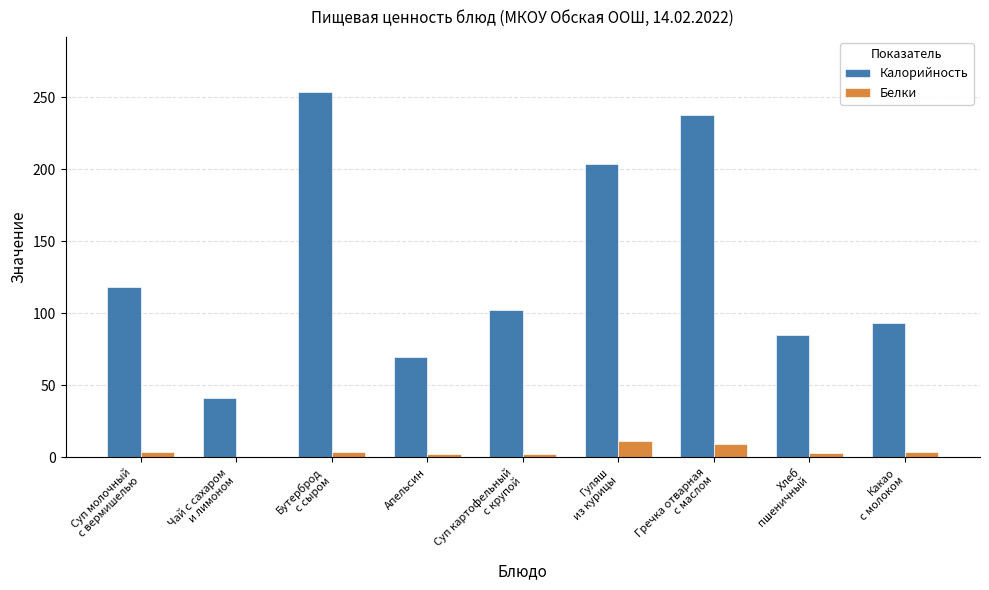

Between Апельсин and Гречка отварная
с маслом, which series saw the biggest shift?

Калорийность